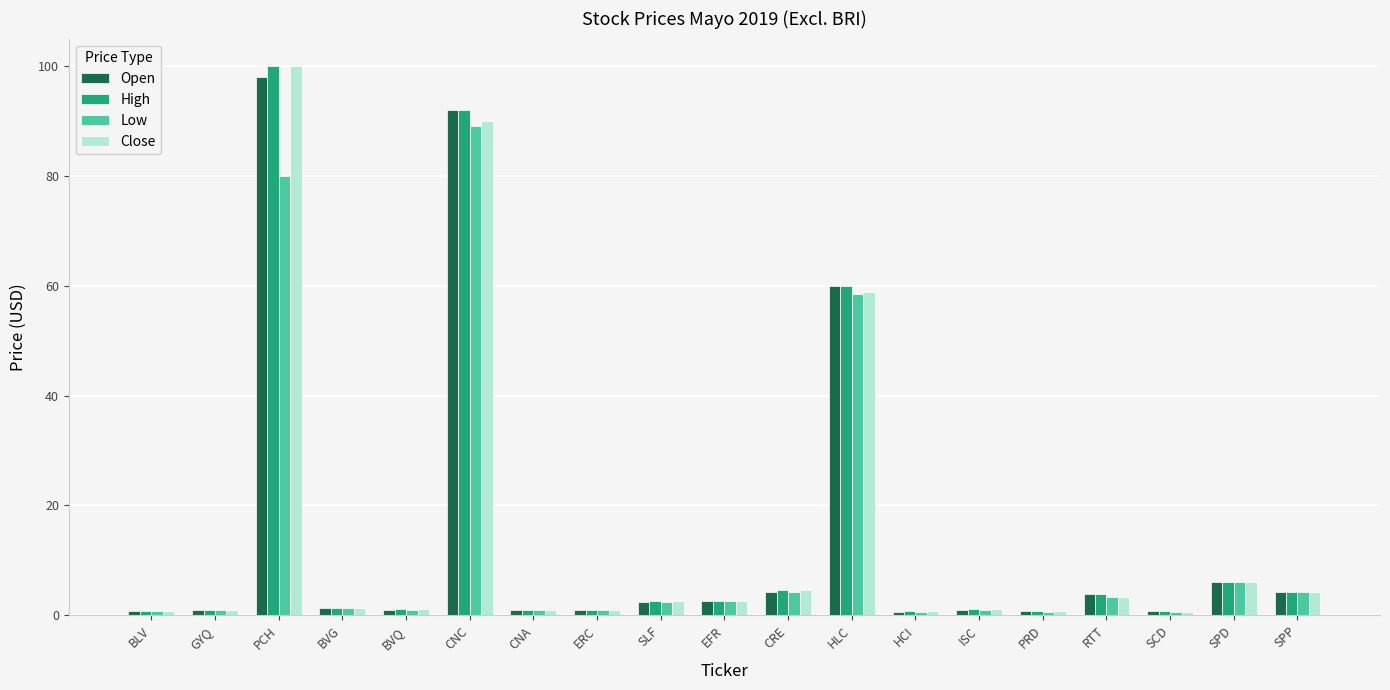

What is the difference between the highest and lowest values at ISC?

0.1